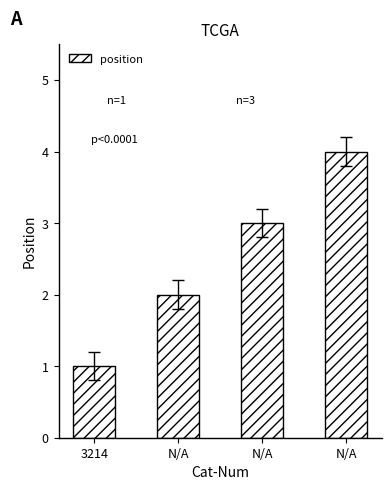

Does the chart contain stacked bars?

No